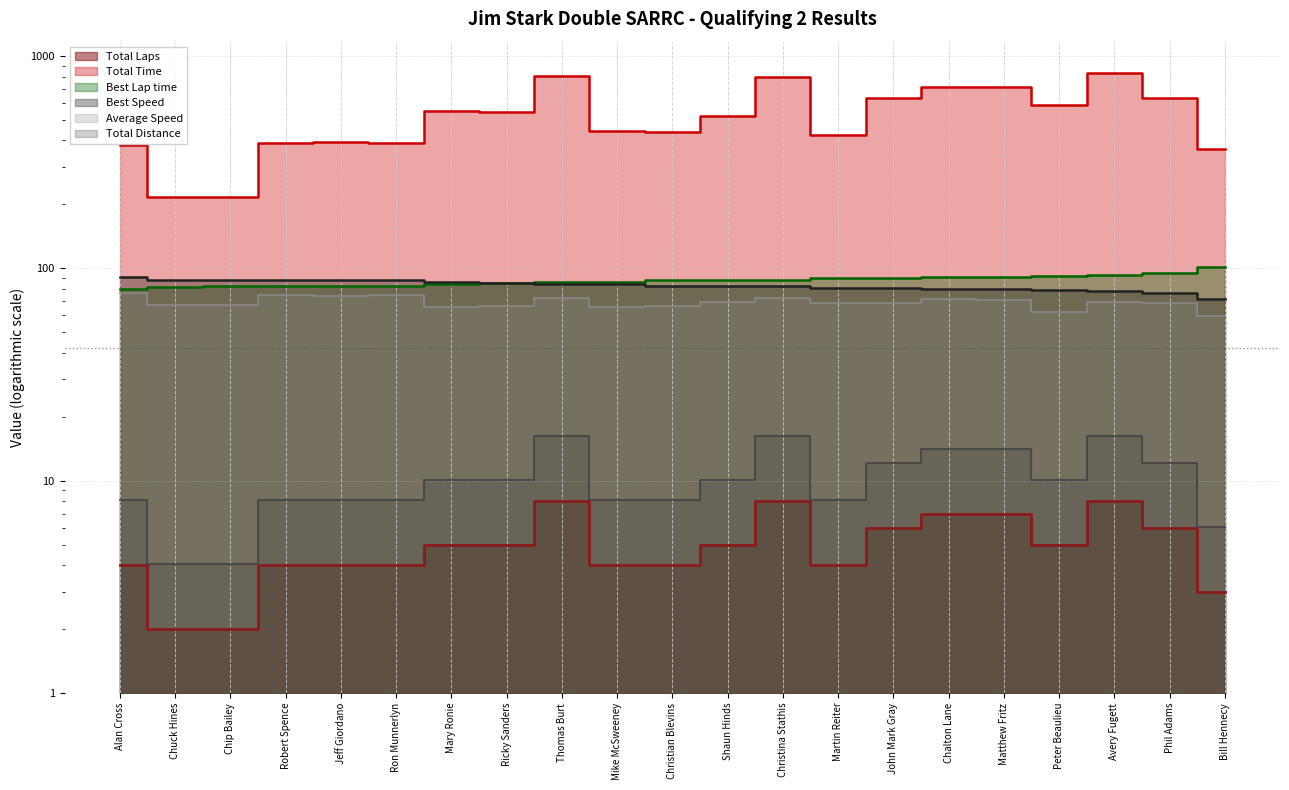

Reading left to right, list all the values displayed in this chart.

Total Laps: Alan Cross=4.0	Chuck Hines=2.0	Chip Bailey=2.0	Robert Spence=4.0	Jeff Giordano=4.0	Ron Munnerlyn=4.0	Mary Ronie=5.0	Ricky Sanders=5.0	Thomas Burt=8.0	Mike McSweeney=4.0	Christian Blevins=4.0	Shaun Hinds=5.0	Christina Stathis=8.0	Martin Reiter=4.0	John Mark Gray=6.0	Chalton Lane=7.0	Matthew Fritz=7.0	Peter Beaulieu=5.0	Avery Fugett=8.0	Phil Adams=6.0	Bill Hennecy=3.0
Total Time: Alan Cross=379.9	Chuck Hines=216.8	Chip Bailey=217.4	Robert Spence=388.1	Jeff Giordano=392.7	Ron Munnerlyn=388.2	Mary Ronie=553.2	Ricky Sanders=544.8	Thomas Burt=802.2	Mike McSweeney=442.9	Christian Blevins=436.4	Shaun Hinds=524.0	Christina Stathis=798.8	Martin Reiter=422.8	John Mark Gray=634.1	Chalton Lane=711.4	Matthew Fritz=716.3	Peter Beaulieu=584.8	Avery Fugett=834.3	Phil Adams=633.8	Bill Hennecy=366.5
Best Lap time: Alan Cross=80.2	Chuck Hines=82.1	Chip Bailey=82.2	Robert Spence=82.6	Jeff Giordano=82.8	Ron Munnerlyn=82.8	Mary Ronie=84.1	Ricky Sanders=85.6	Thomas Burt=86.1	Mike McSweeney=86.6	Christian Blevins=87.7	Shaun Hinds=88.2	Christina Stathis=88.4	Martin Reiter=90.3	John Mark Gray=90.4	Chalton Lane=90.7	Matthew Fritz=90.8	Peter Beaulieu=91.9	Avery Fugett=92.7	Phil Adams=95.0	Bill Hennecy=101.3
Best Speed: Alan Cross=90.7	Chuck Hines=88.6	Chip Bailey=88.5	Robert Spence=88.1	Jeff Giordano=87.9	Ron Munnerlyn=87.8	Mary Ronie=86.5	Ricky Sanders=84.9	Thomas Burt=84.4	Mike McSweeney=83.9	Christian Blevins=83.0	Shaun Hinds=82.5	Christina Stathis=82.3	Martin Reiter=80.5	John Mark Gray=80.4	Chalton Lane=80.1	Matthew Fritz=80.1	Peter Beaulieu=79.1	Avery Fugett=78.4	Phil Adams=76.6	Bill Hennecy=71.8
Average Speed: Alan Cross=76.6	Chuck Hines=67.1	Chip Bailey=66.9	Robert Spence=75.0	Jeff Giordano=74.1	Ron Munnerlyn=74.9	Mary Ronie=65.7	Ricky Sanders=66.7	Thomas Burt=72.5	Mike McSweeney=65.7	Christian Blevins=66.7	Shaun Hinds=69.4	Christina Stathis=72.8	Martin Reiter=68.8	John Mark Gray=68.8	Chalton Lane=71.5	Matthew Fritz=71.1	Peter Beaulieu=62.2	Avery Fugett=69.7	Phil Adams=68.8	Bill Hennecy=59.5
Total Distance: Alan Cross=8.1	Chuck Hines=4.0	Chip Bailey=4.0	Robert Spence=8.1	Jeff Giordano=8.1	Ron Munnerlyn=8.1	Mary Ronie=10.1	Ricky Sanders=10.1	Thomas Burt=16.2	Mike McSweeney=8.1	Christian Blevins=8.1	Shaun Hinds=10.1	Christina Stathis=16.2	Martin Reiter=8.1	John Mark Gray=12.1	Chalton Lane=14.1	Matthew Fritz=14.1	Peter Beaulieu=10.1	Avery Fugett=16.2	Phil Adams=12.1	Bill Hennecy=6.1